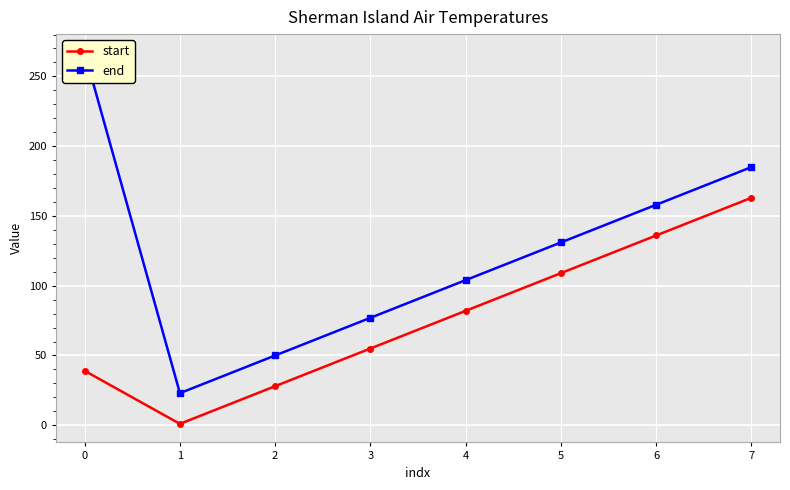

What is the greatest value displayed?

267